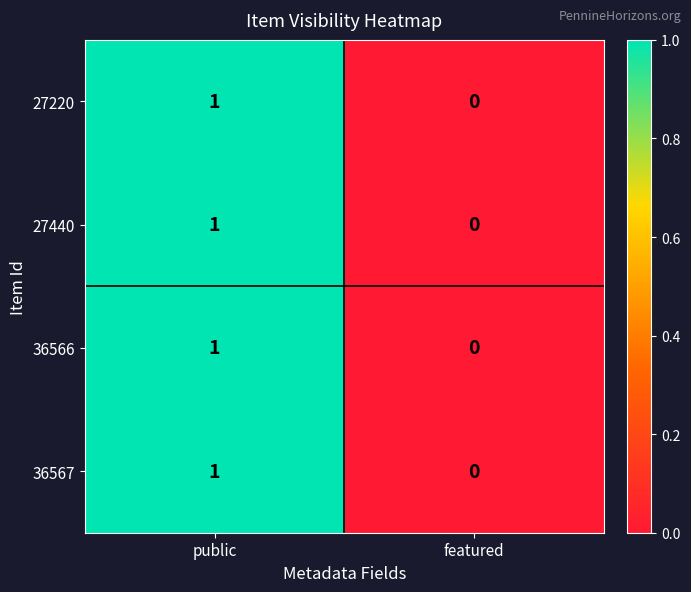

Is the value of 27440 at featured greater than the value of 36566 at public?

No